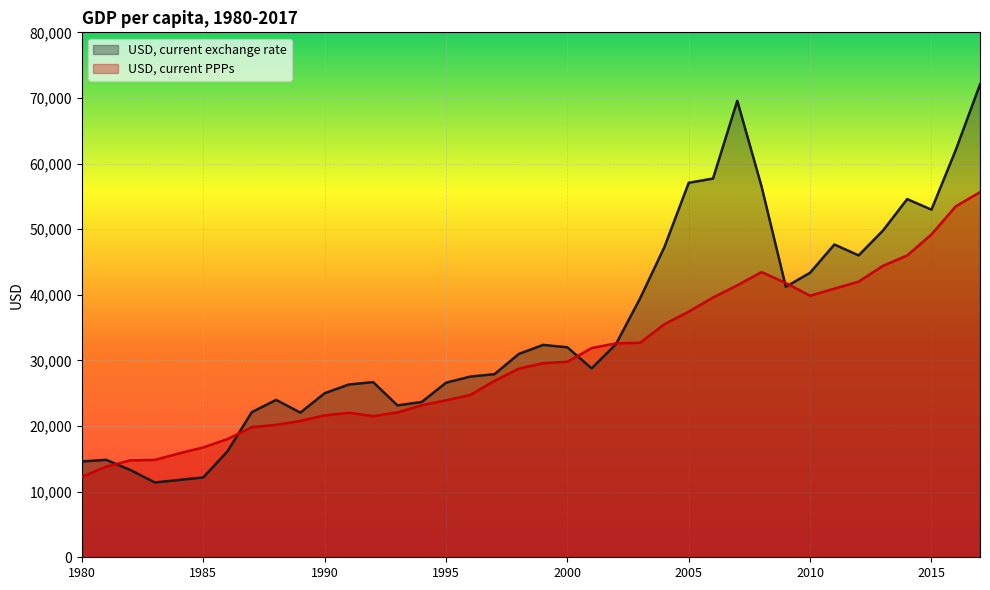

Where does the USD, current PPPs series first go above 29579?

2000